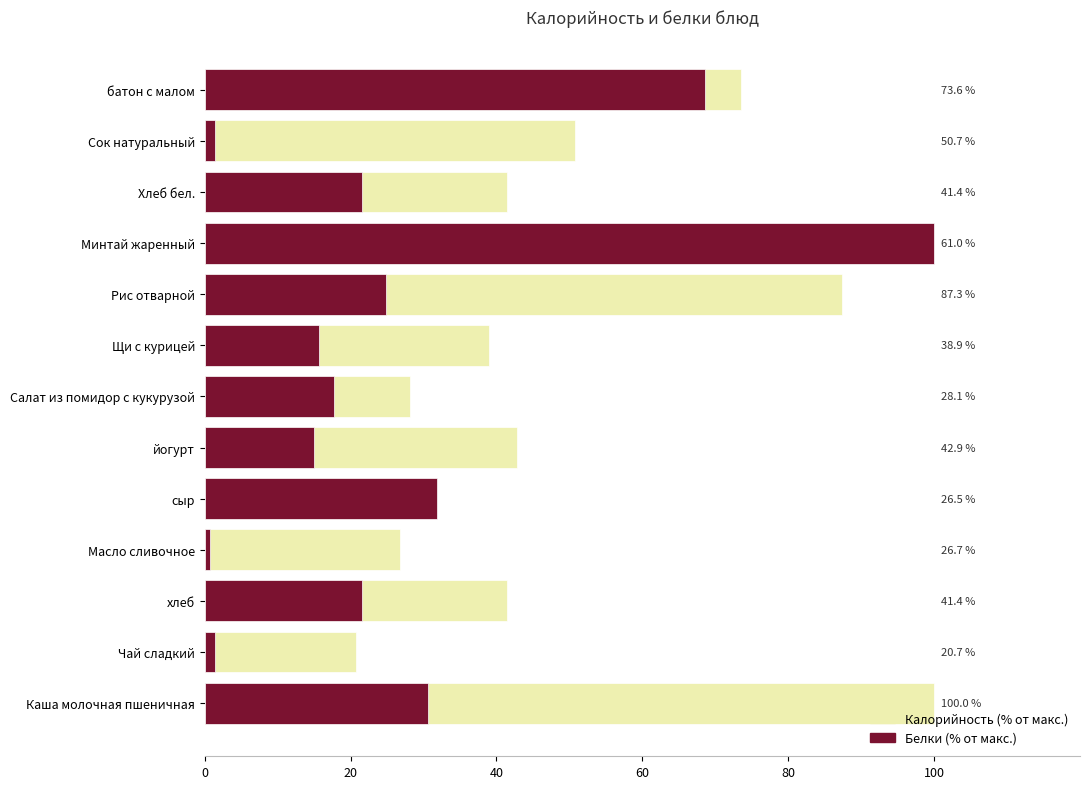

Rank the series by their average value, from highest to lowest.

Калорийность, Белки